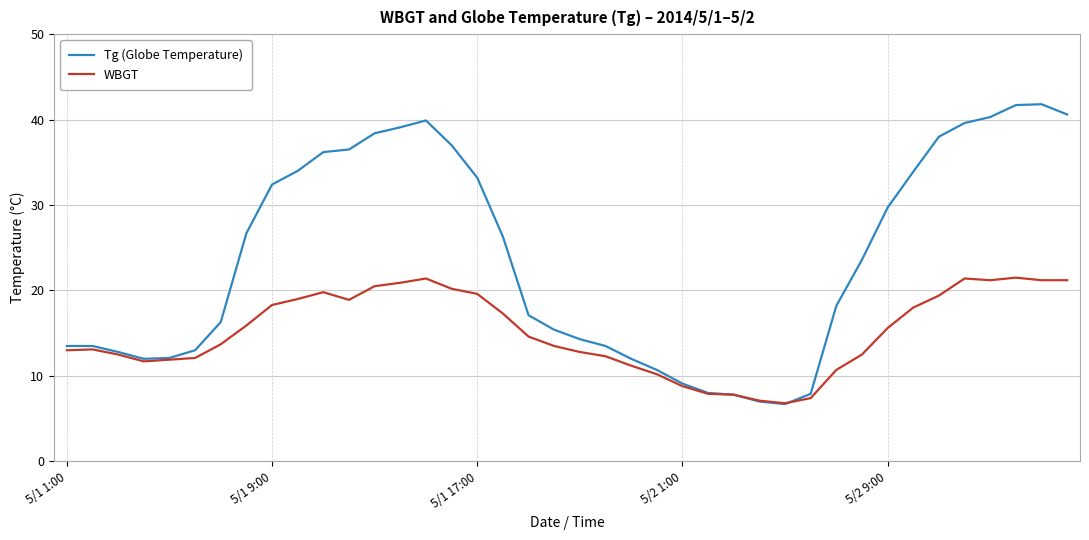

Which series has the widest spread of values?

Tg (Globe Temperature)